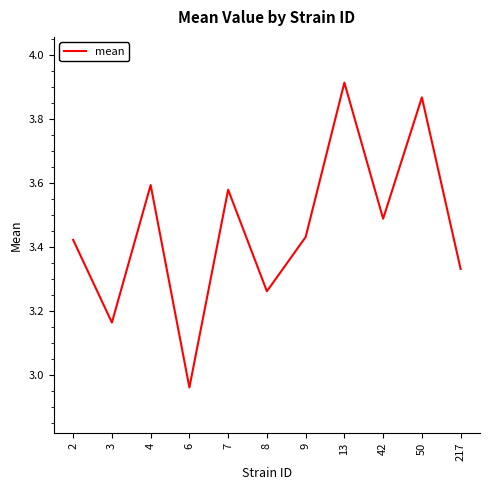

Where is the data nearest to the value 3?

6